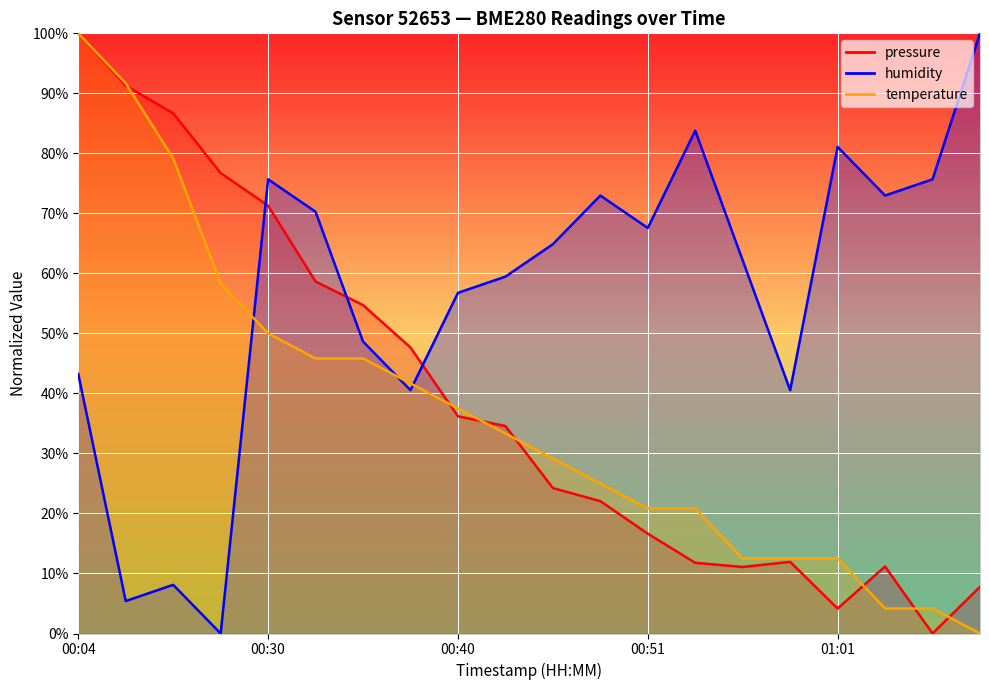

Where is temperature nearest to the value 50?

00:30